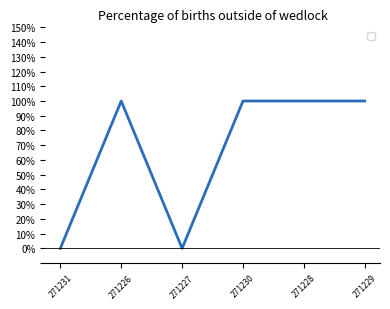

Does the chart display data point markers on the line(s)?

No